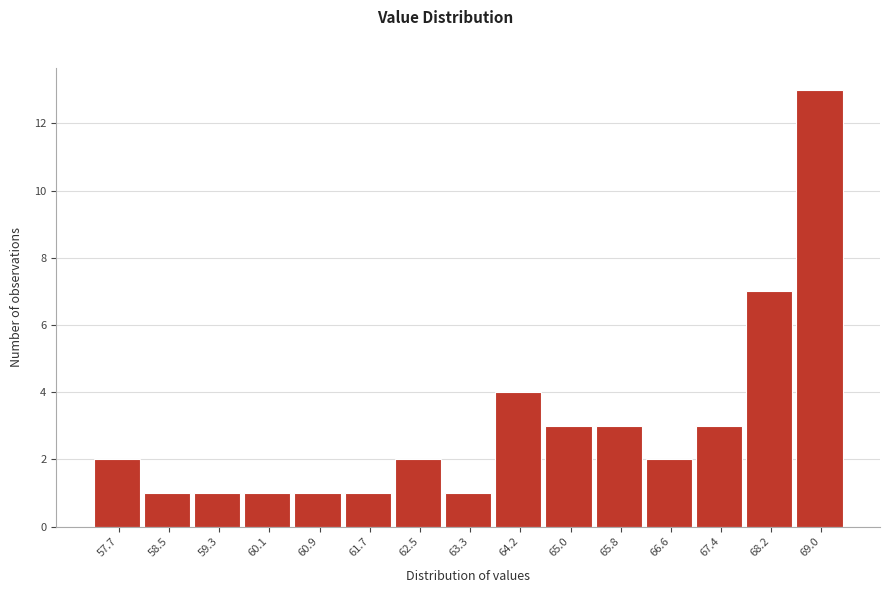

Reading left to right, list all the values displayed in this chart.

2	1	1	1	1	1	2	1	4	3	3	2	3	7	13